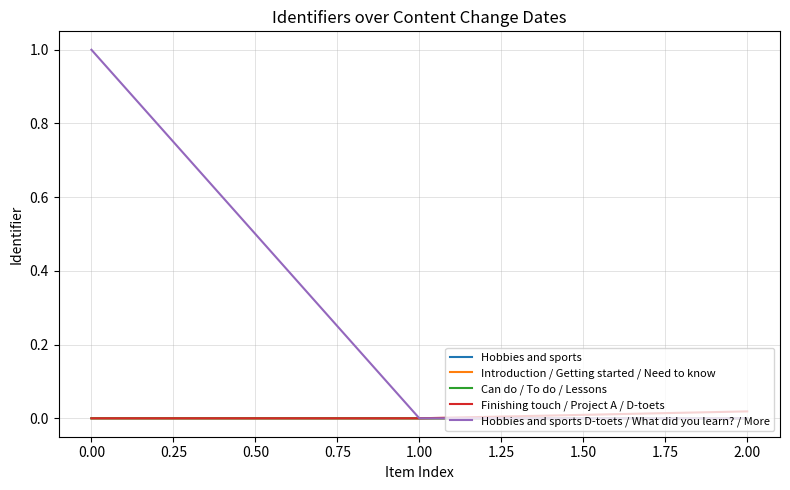

Does the chart have visible grid lines?

Yes